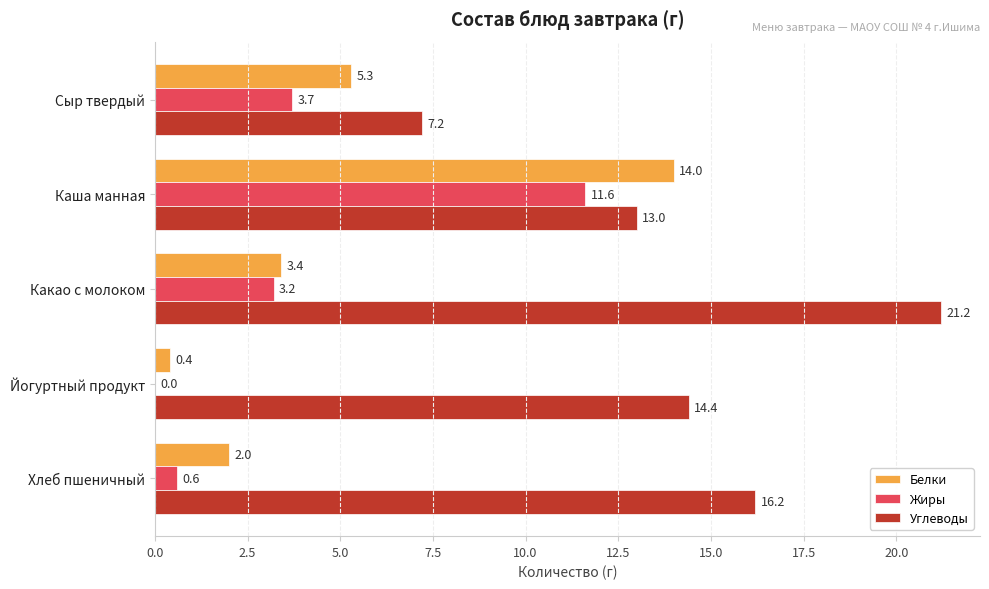

What is the total value across all series at Сыр твердый?

16.2